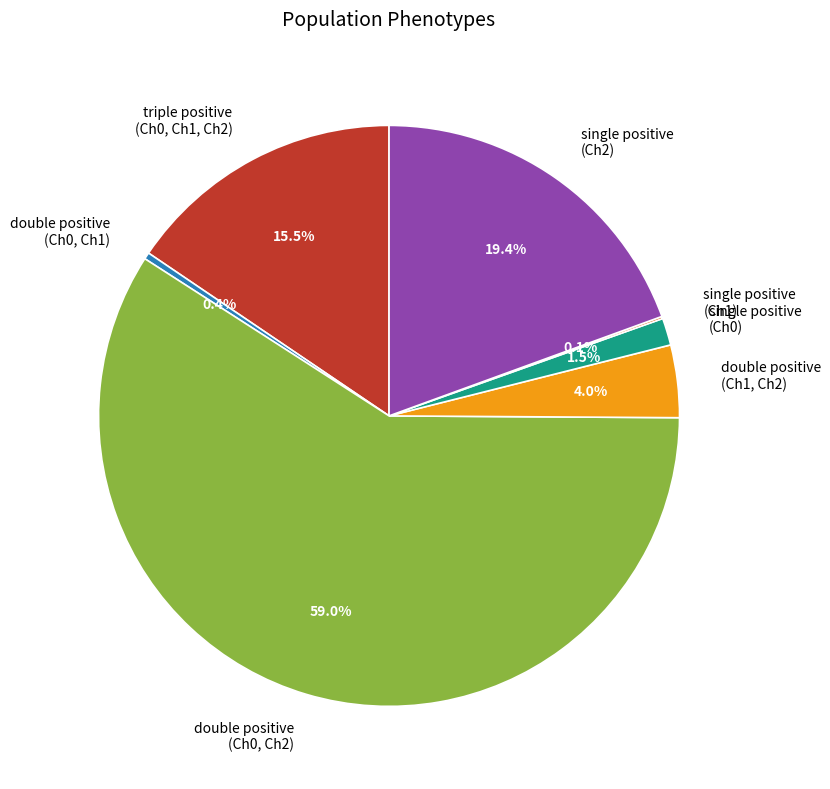

What percentage is NOT represented by single positive (Ch0)?

98.5%